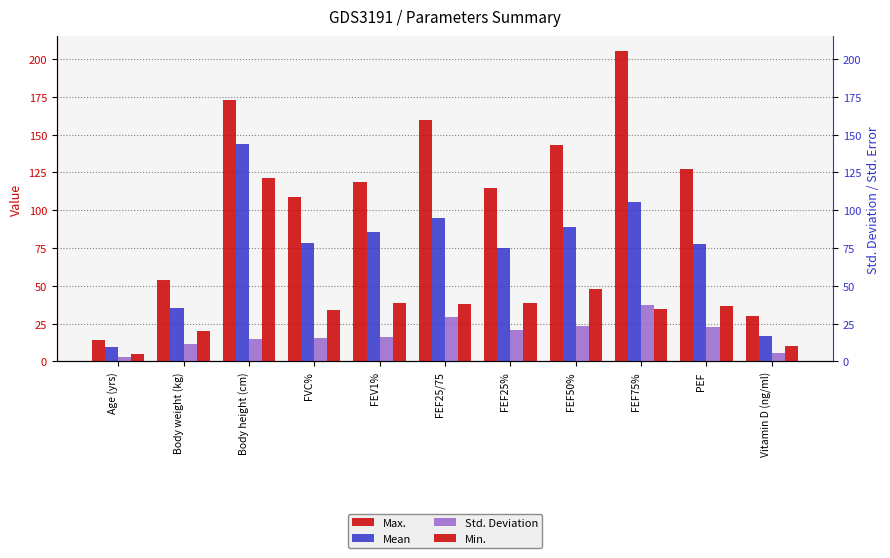

What are all the series names shown in the legend?

Max., Mean, Std. Deviation, Min.